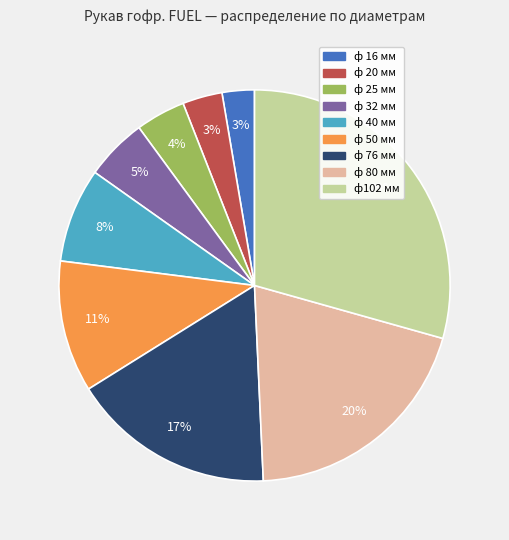

To the nearest percent, what percentage of the pie is ф 20 мм?

3%